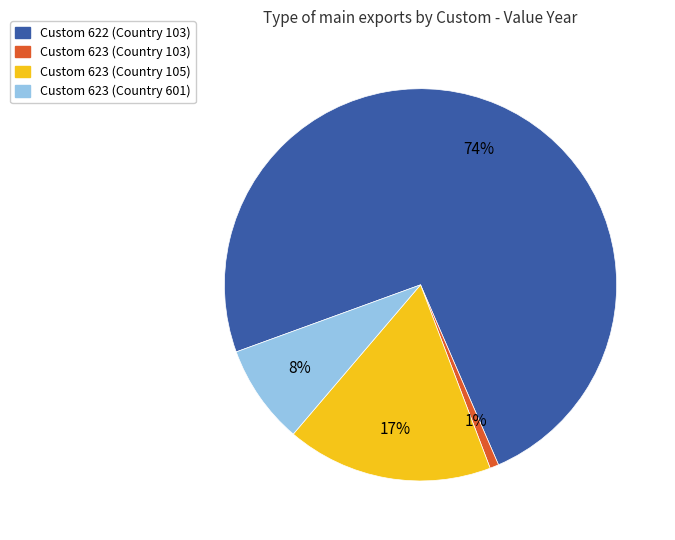

Does any single category account for the majority?

Yes